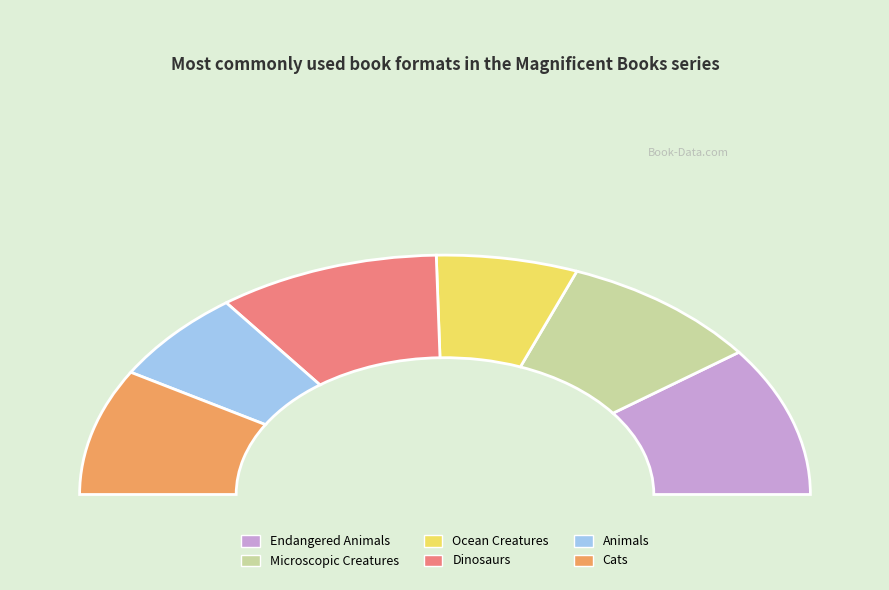

True or false: Ocean Creatures accounts for 27% of the total.

False